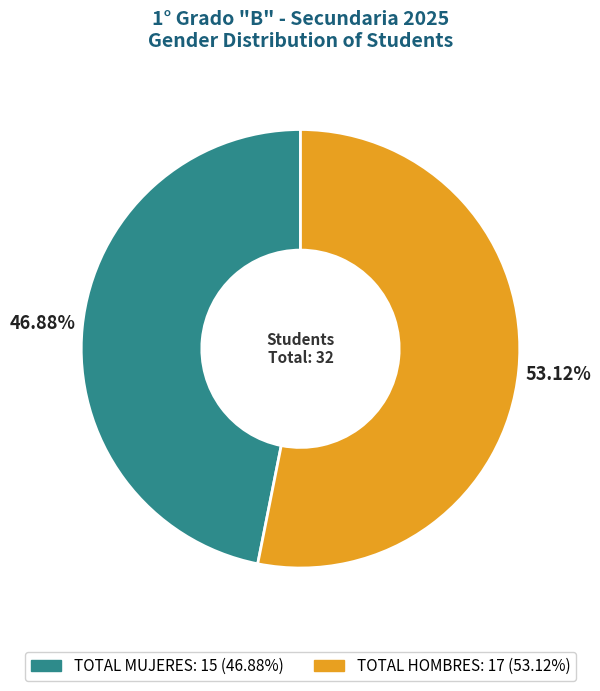

How many segments does this pie chart have?

2